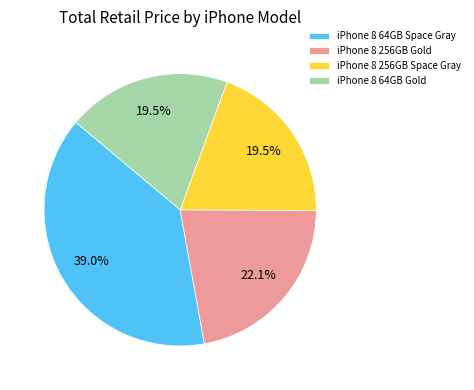

True or false: iPhone 8 64GB Gold accounts for 29% of the total.

False